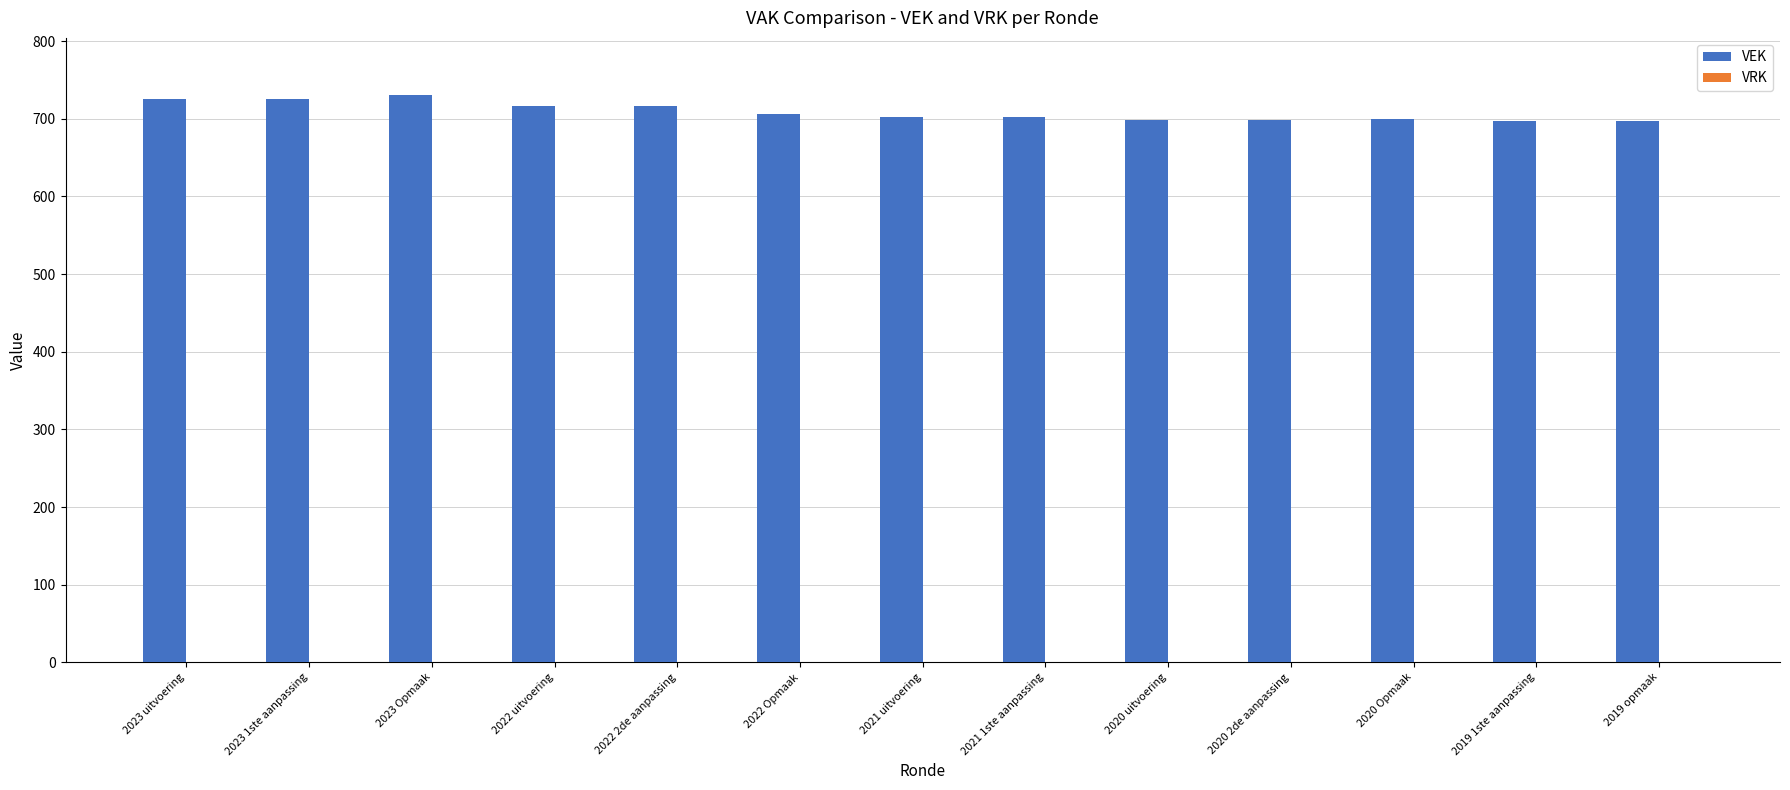

What is the minimum value shown in the chart?

697